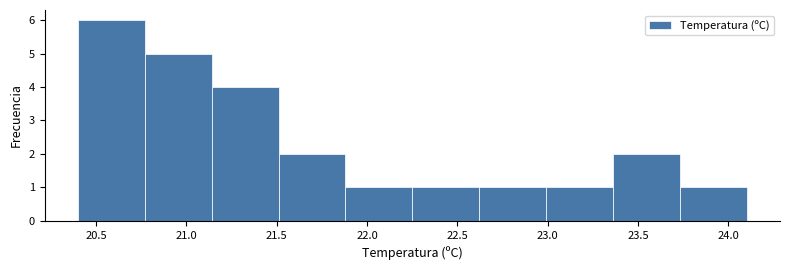

Over which range of the x-axis is the bar tallest?

20.40 to 20.77